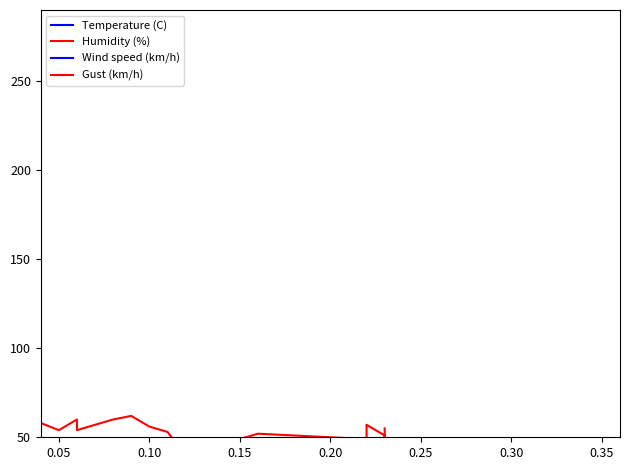

How many lines are shown in the chart?

4